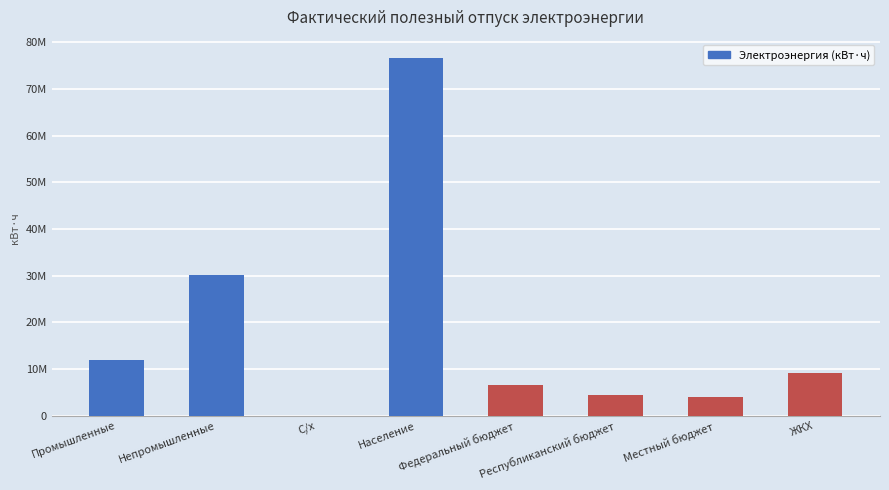

What is the difference between the values at Промышленные and Непромышленные?

18179586